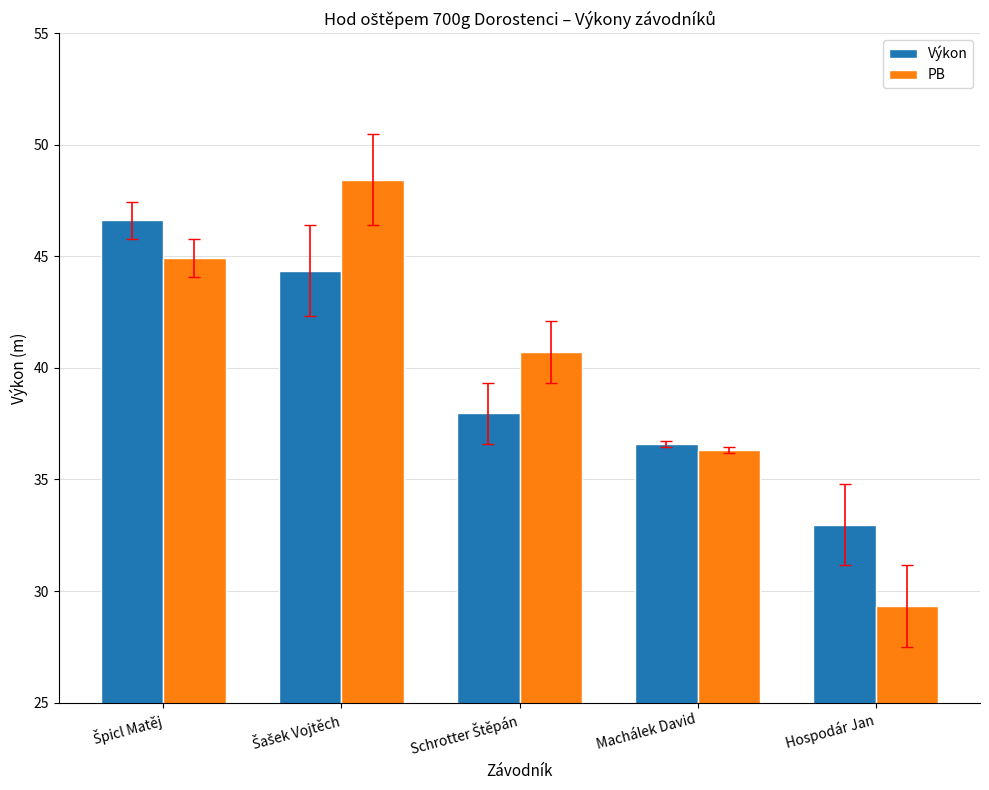

Is the value of Výkon at Hospodár Jan greater than the value of PB at Machálek David?

No